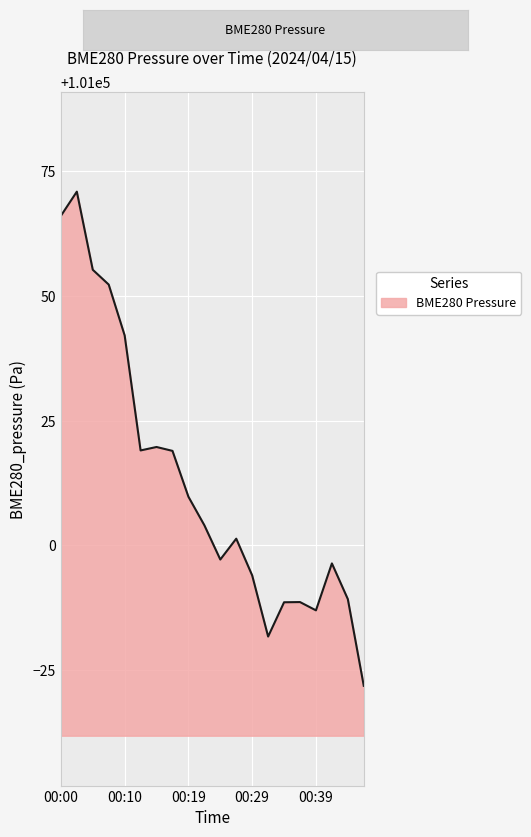

What is the greatest value displayed?

101070.9